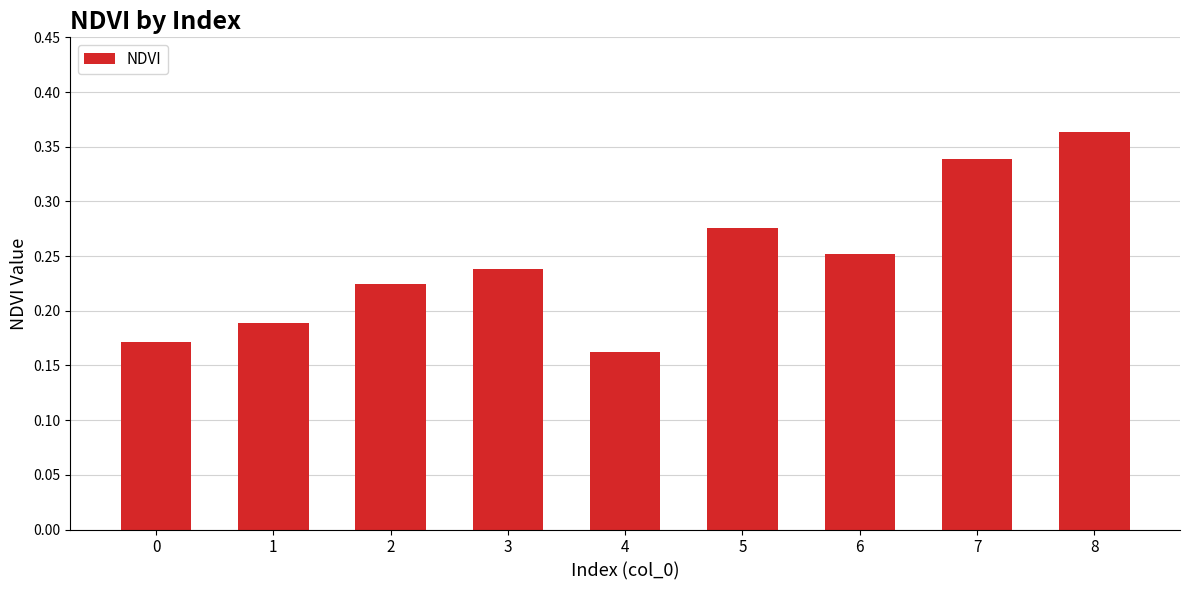

Which category has the highest value across all series?

8